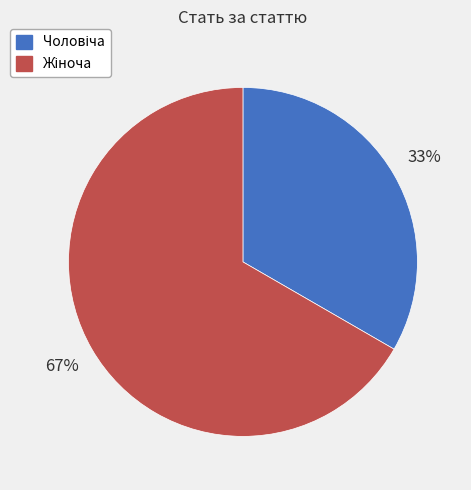

Is there a majority slice in this chart?

Yes